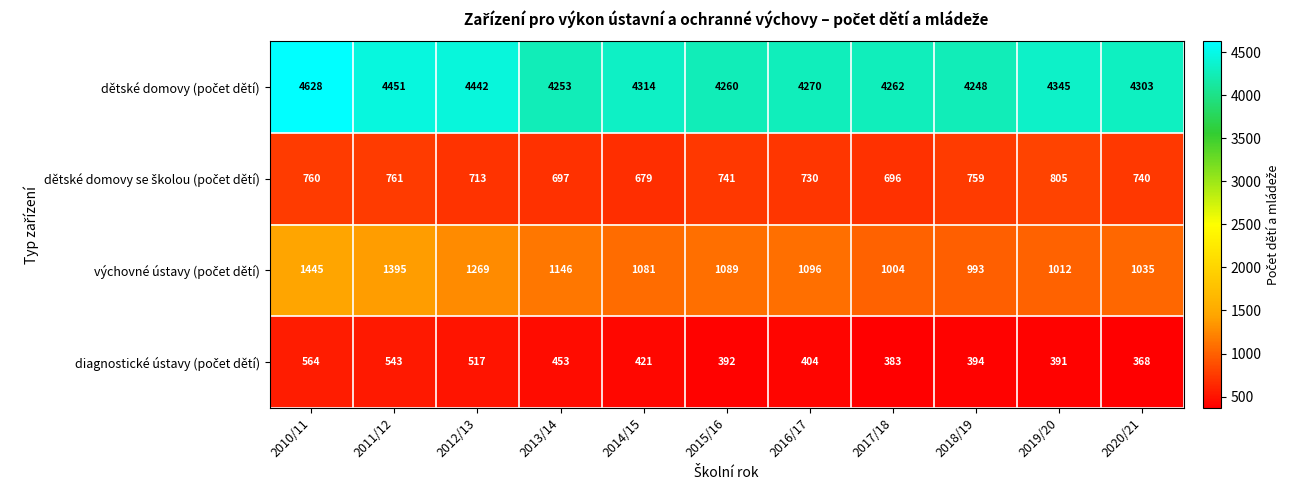

What is the minimum value shown in the chart?

368